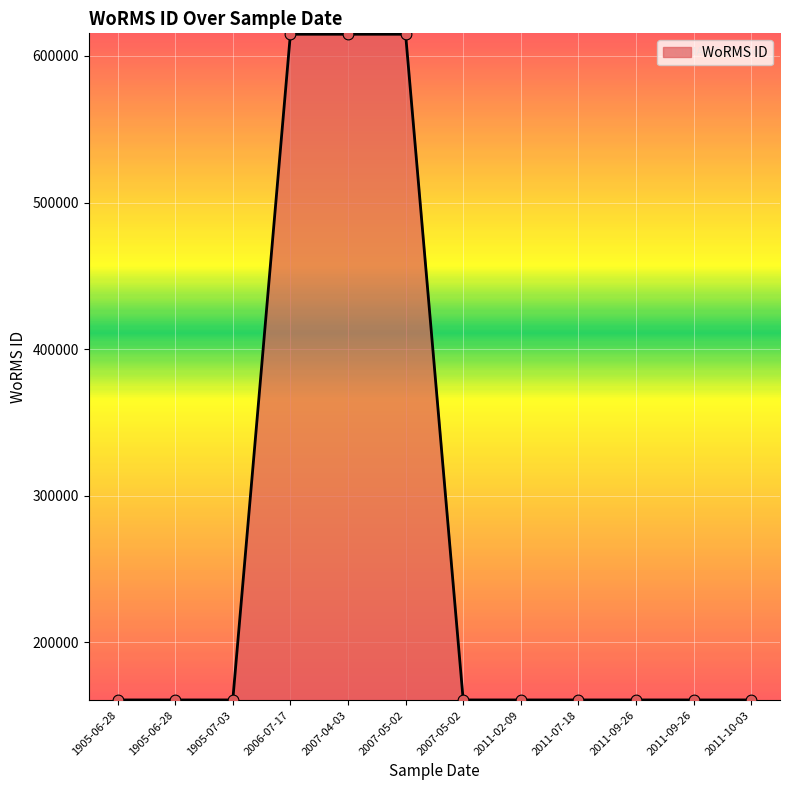

Which has a higher value, 2007-05-02 or 2007-04-03?

2007-05-02